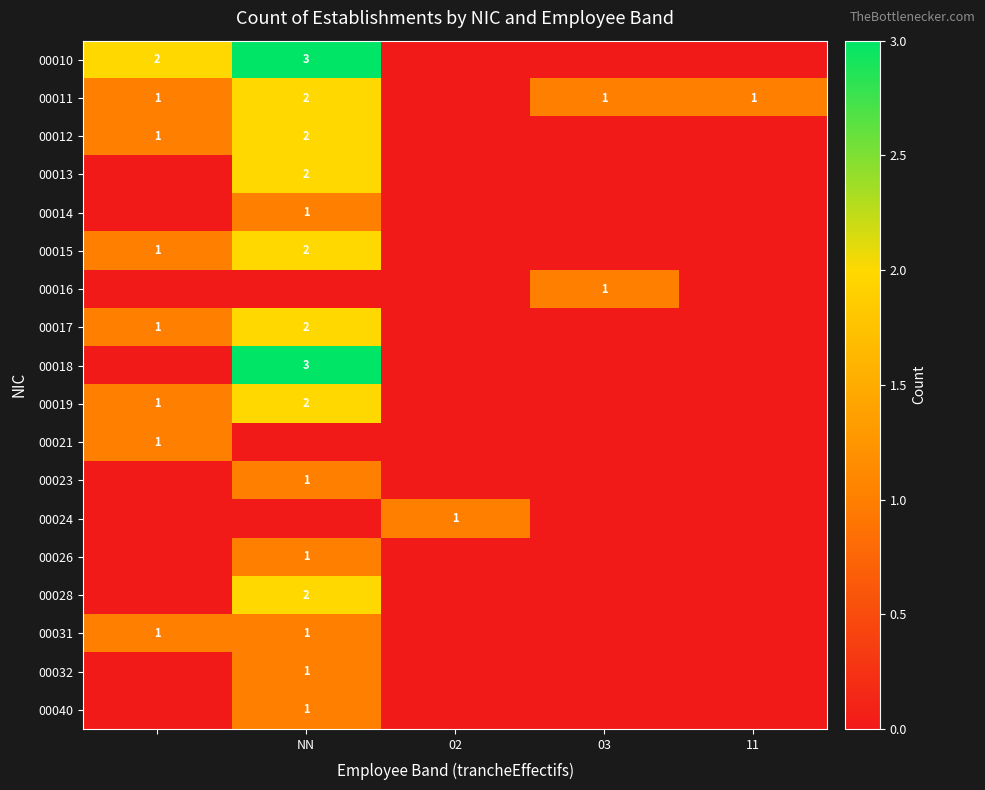

What is the spread (max minus min) of values at 03?

1